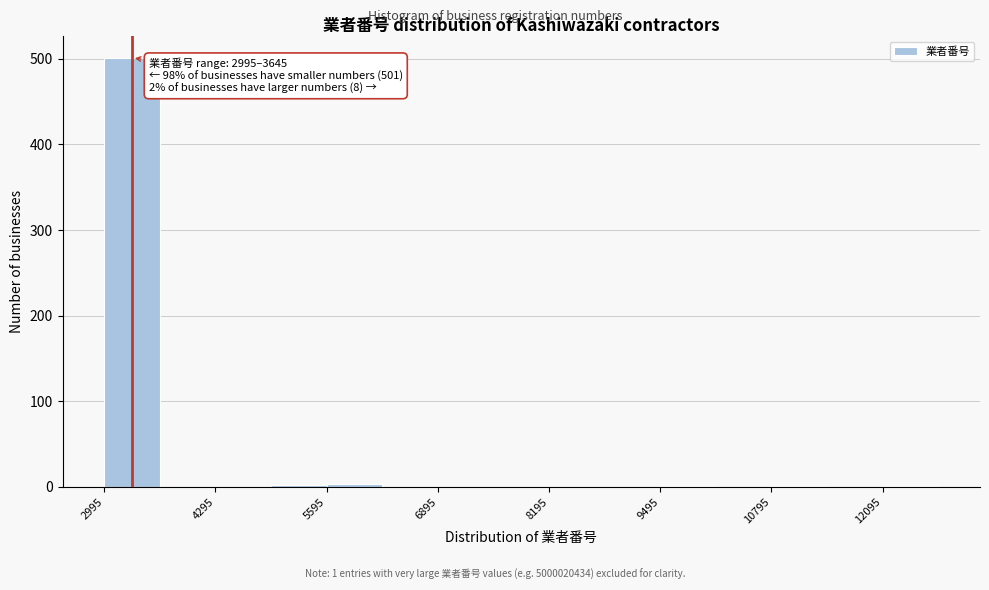

Read against the x-axis, roughly where is the centre of the tallest bar?

3400